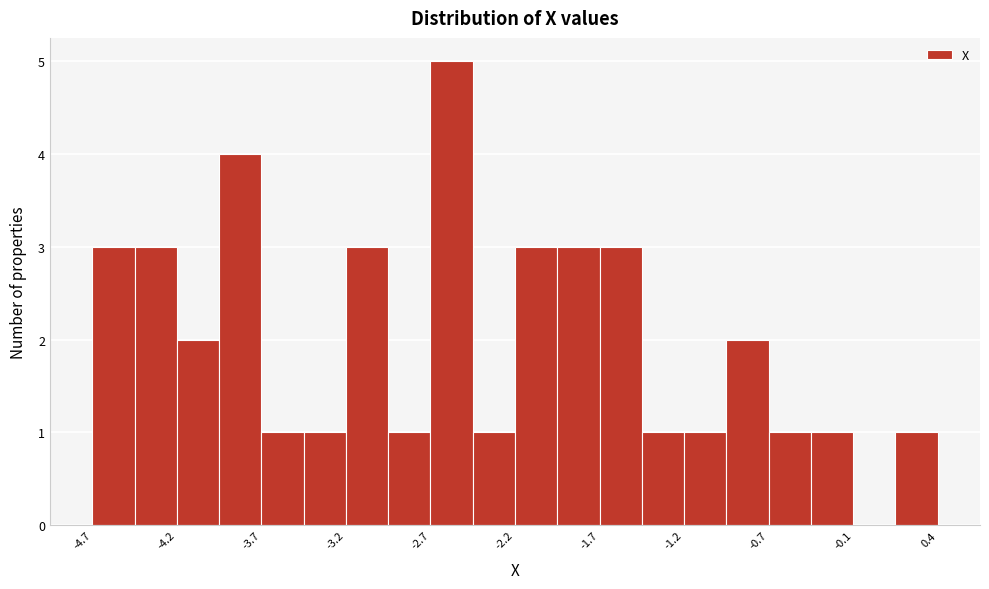

Read against the x-axis, roughly where is the centre of the tallest bar?

-2.6